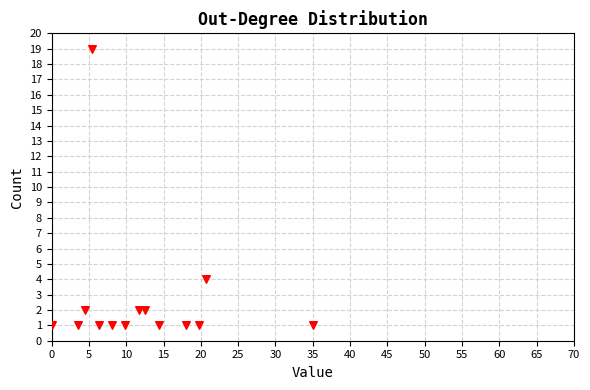

What Y value in the scatter plot is closest to 10?

4